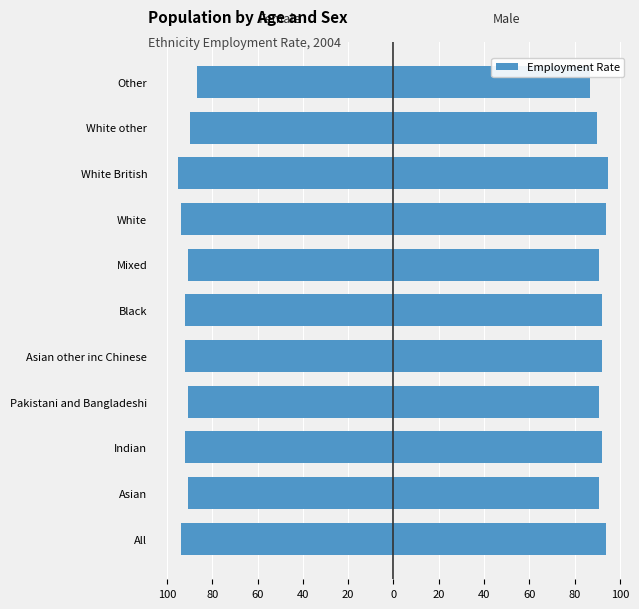

How many Female values are between -94 and -91?

8